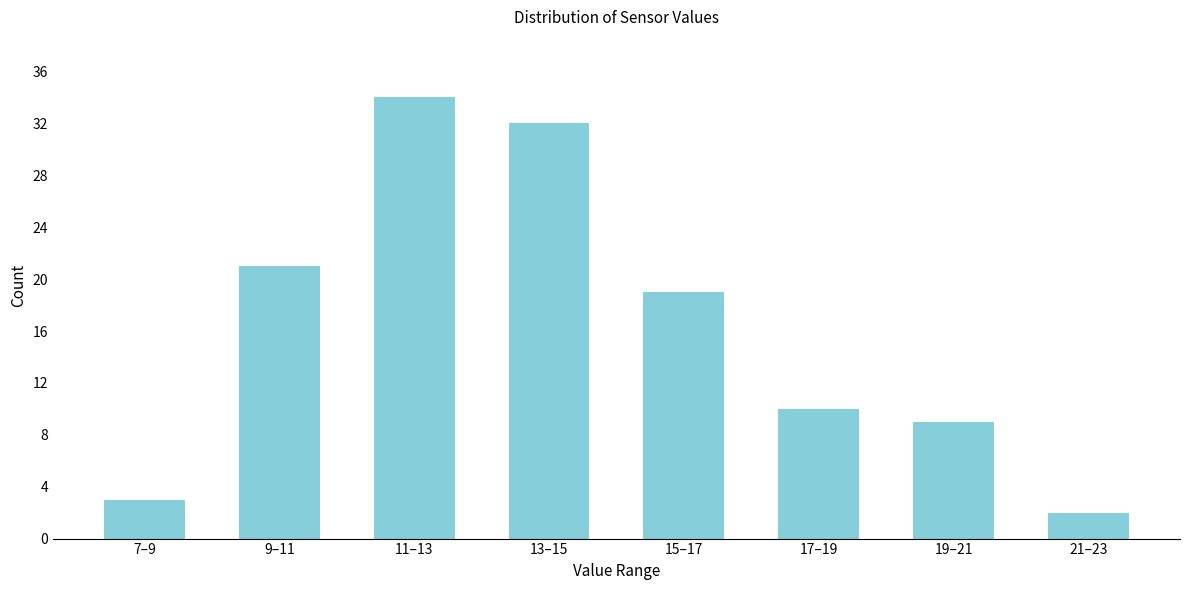

Reading left to right, transcribe all the data shown in this chart.

7–9=3	9–11=21	11–13=34	13–15=32	15–17=19	17–19=10	19–21=9	21–23=2